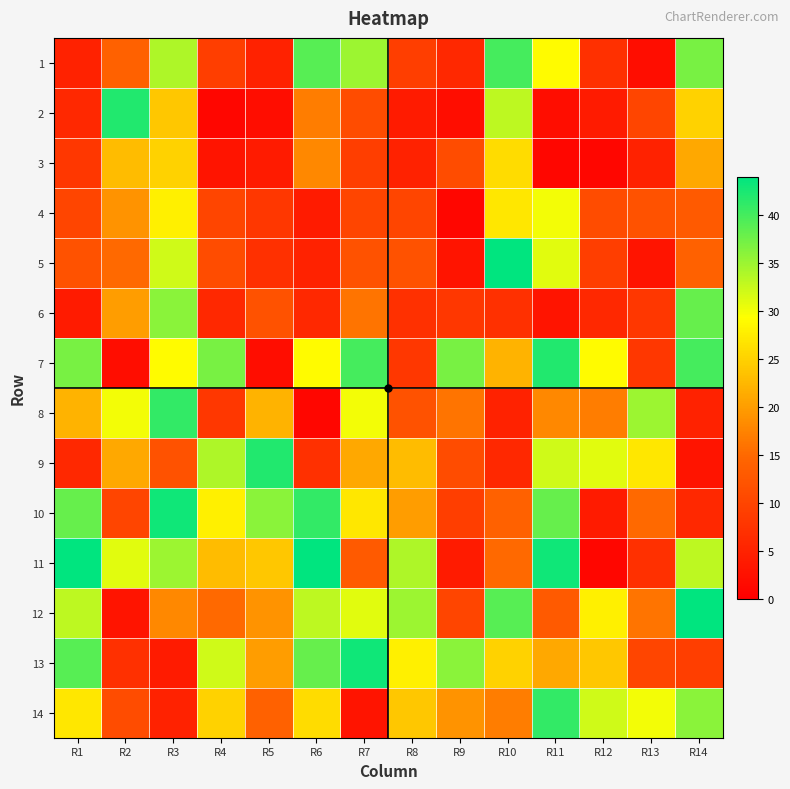

What is the difference between the highest and lowest values at R10?

39